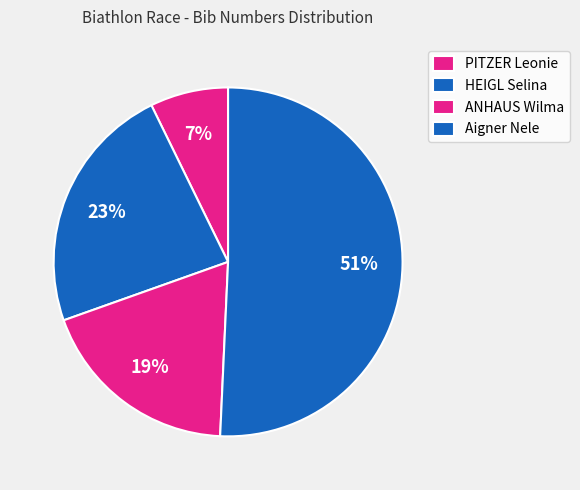

Count the number of slices in the pie.

4